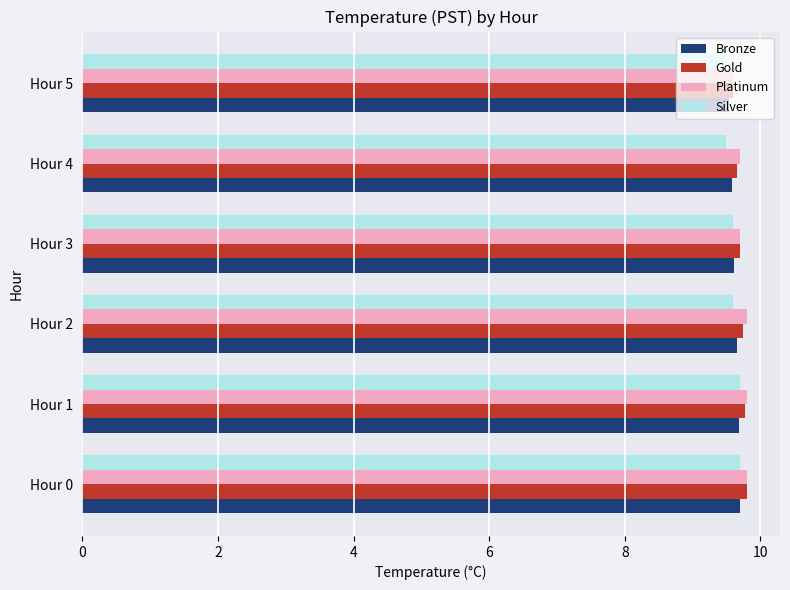

How many distinct data groups are displayed?

4